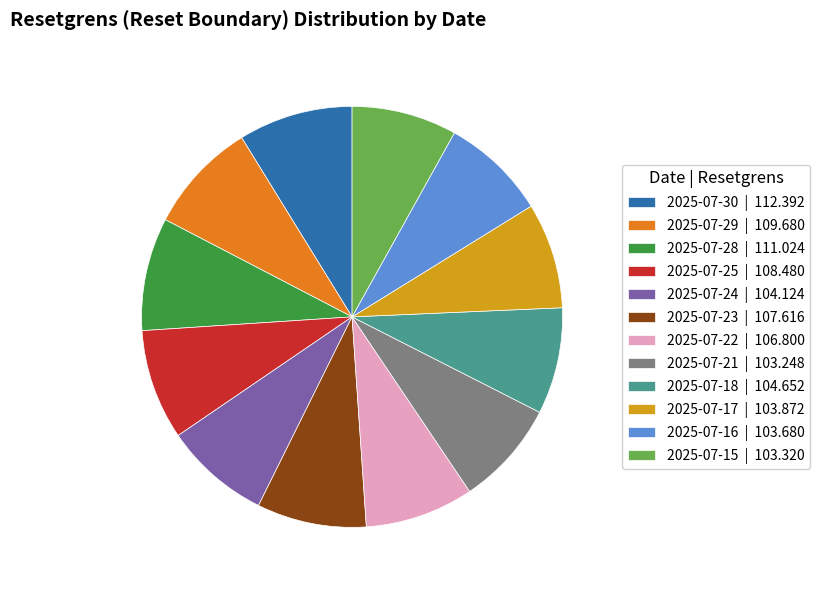

What is the ratio of the value at 2025-07-22 | 106.800 to the value at 2025-07-15 | 103.320?

1.0